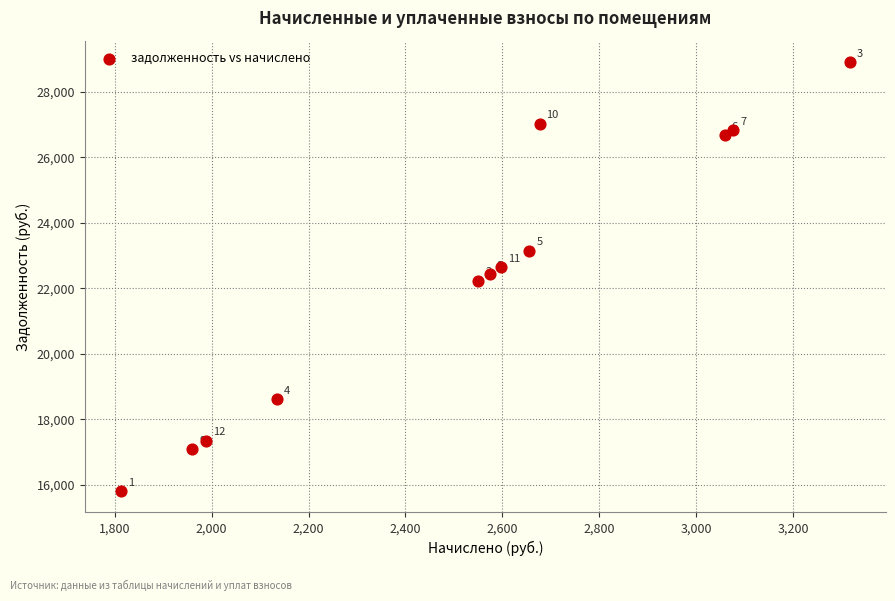

What Y value in the scatter plot is closest to 22358?

22434.7